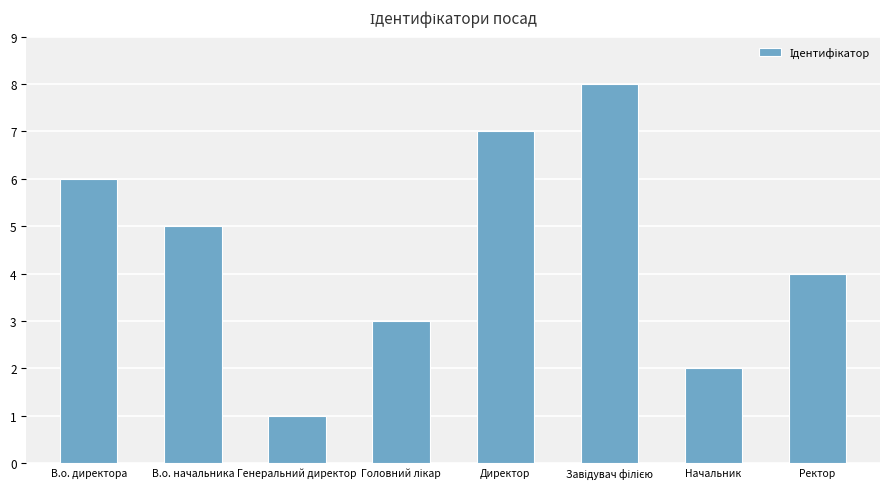

What is the label of the 7th bar from the left?

Начальник